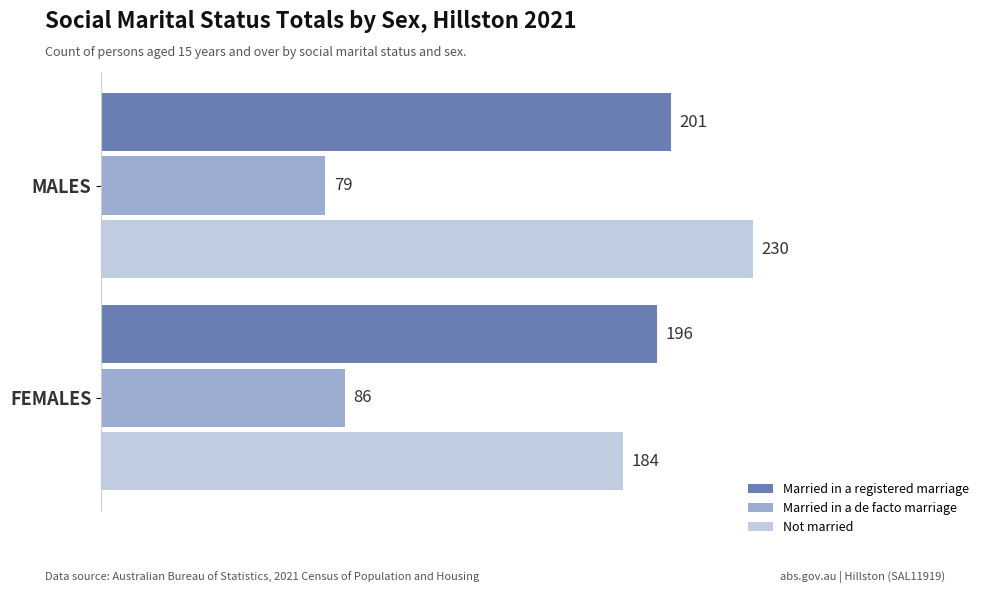

How many data points in Married in a de facto marriage are less than 86?

1